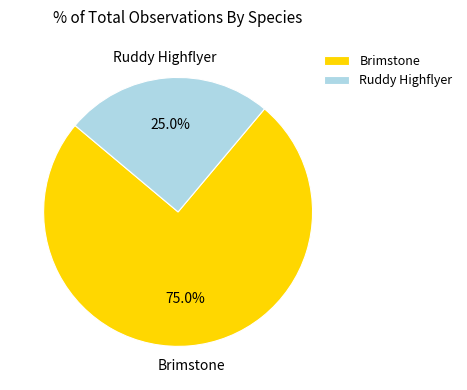

Which slice represents more than half of the pie?

Brimstone